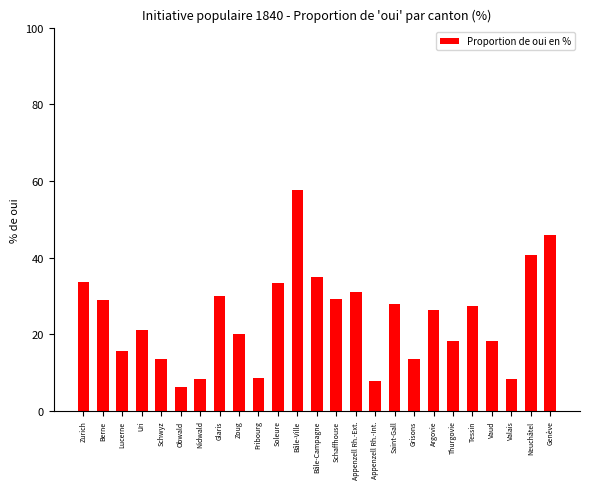

What is the smallest value displayed?

6.2